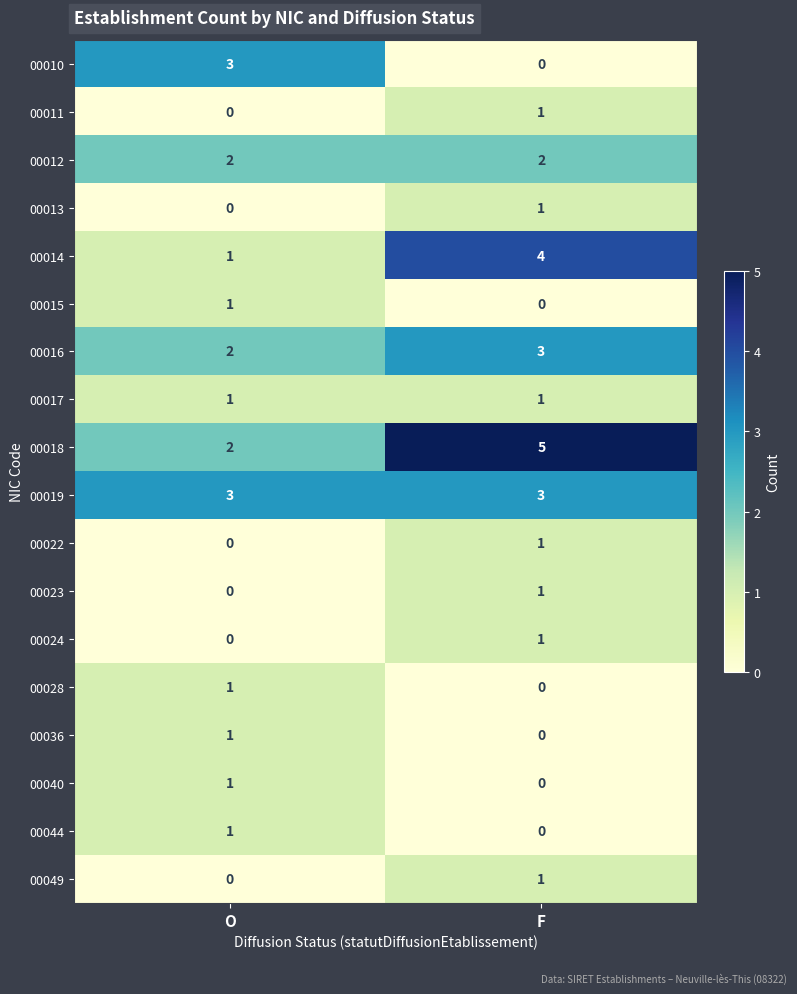

Which series has the largest total across all categories?

00018